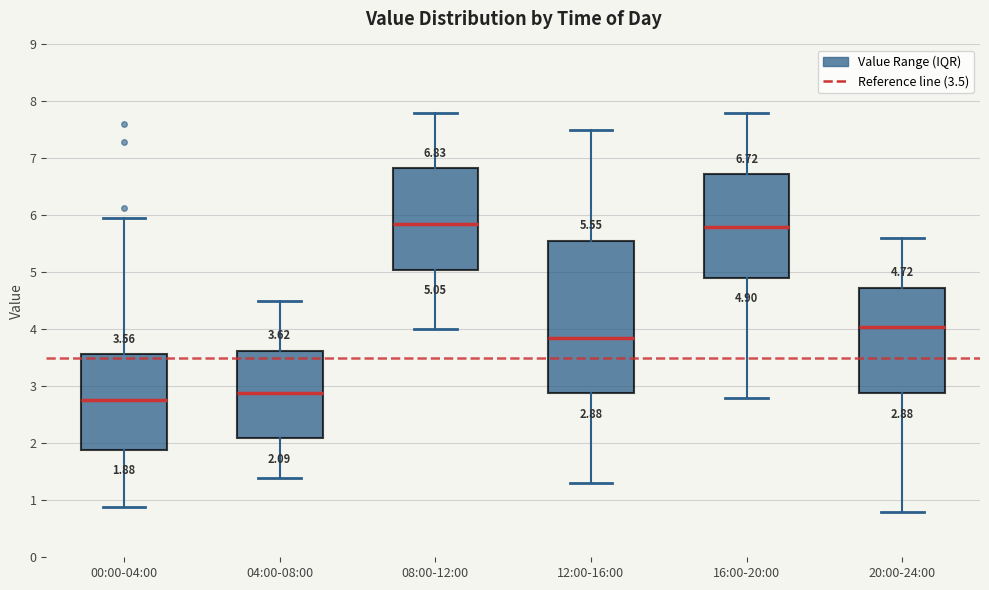

Which box is the tallest, from its lower edge to its upper edge?

12:00-16:00